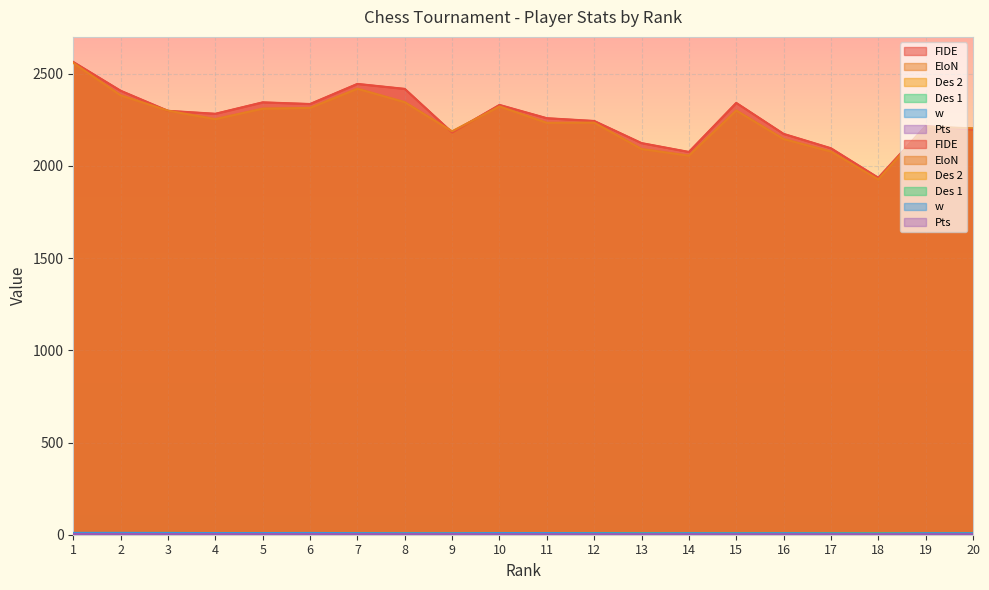

What is the sum of all Des 2 values?

156.5